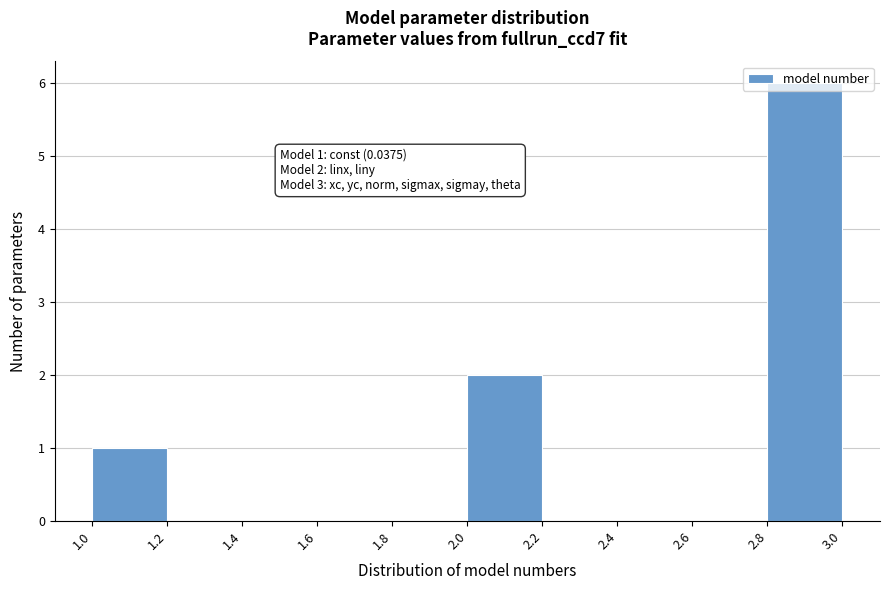

Over which range of the x-axis is the bar tallest?

2.8 to 3.0